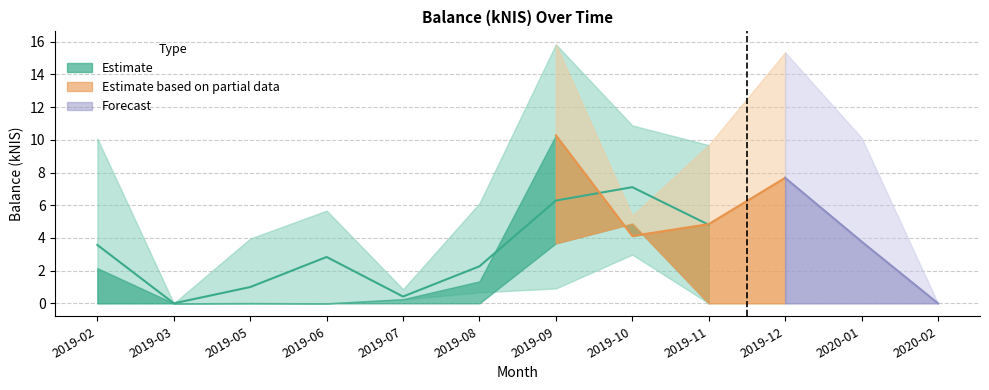

What is the maximum value shown in the chart?

15.8